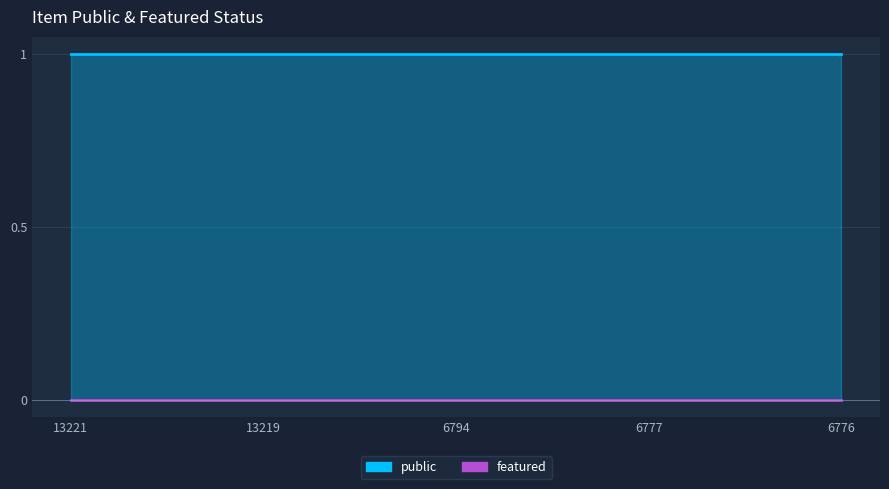

How many categories are shown in the chart?

5